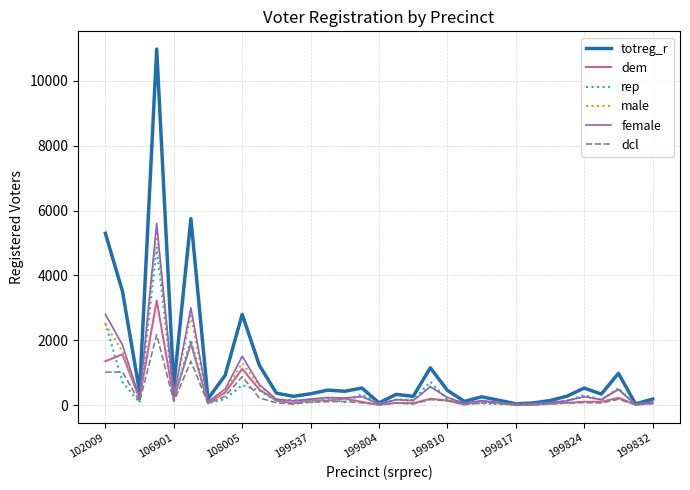

What is the maximum value shown in the chart?

10981